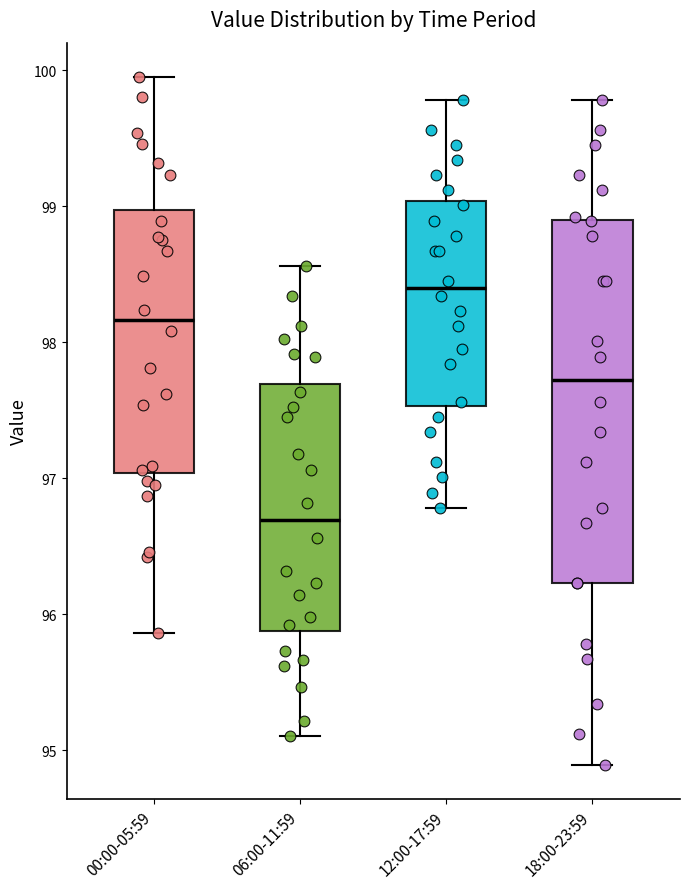

Where does the upper whisker of the box for 18:00-23:59 end on the y-axis? The values are not printed on the chart, so give them approximately, as read against the axis.

99.8